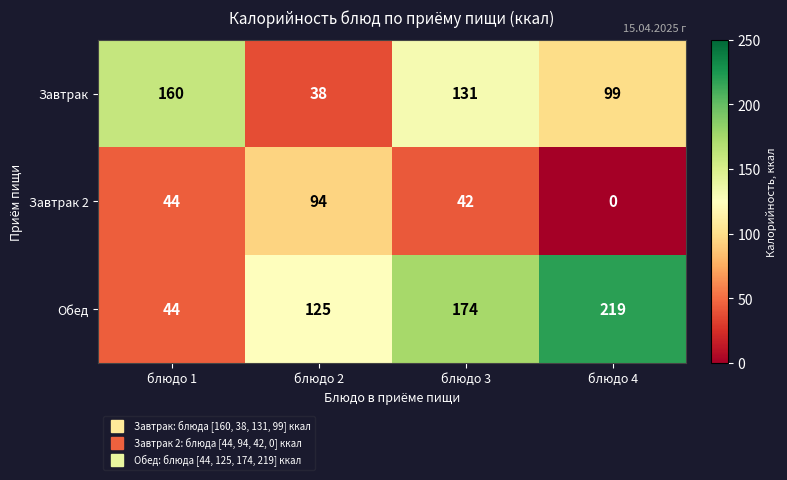

Count the number of categories in the chart.

4